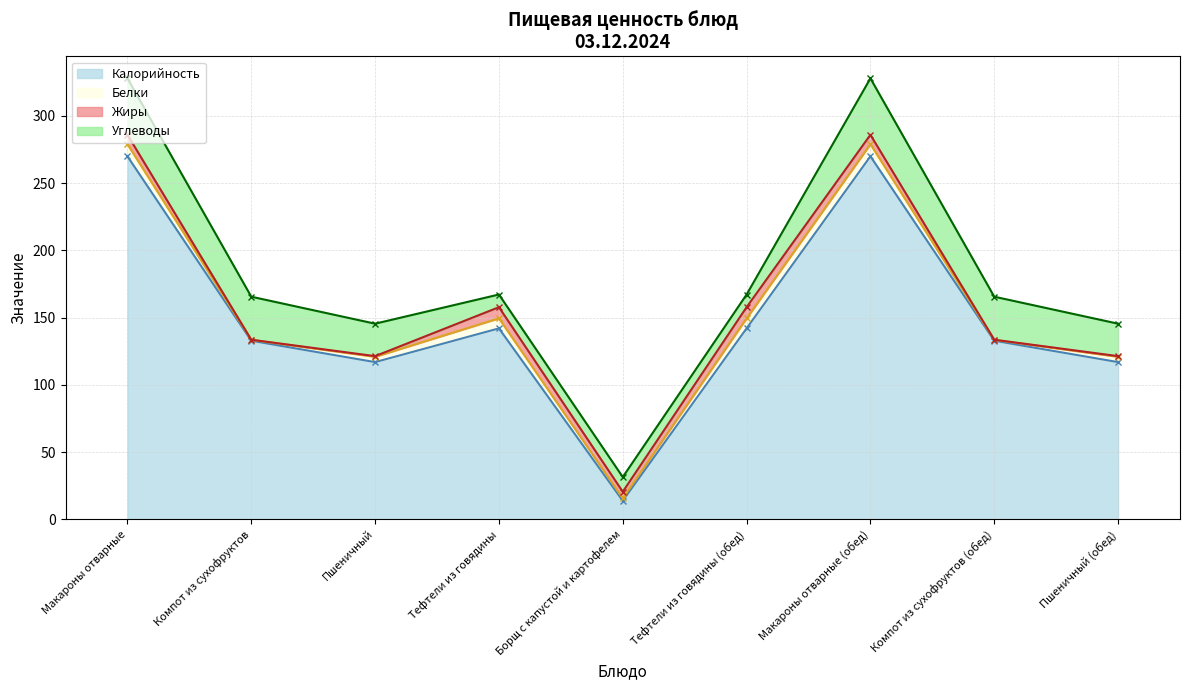

Rank the series by their maximum value, from lowest to highest.

Жиры, Белки, Углеводы, Калорийность